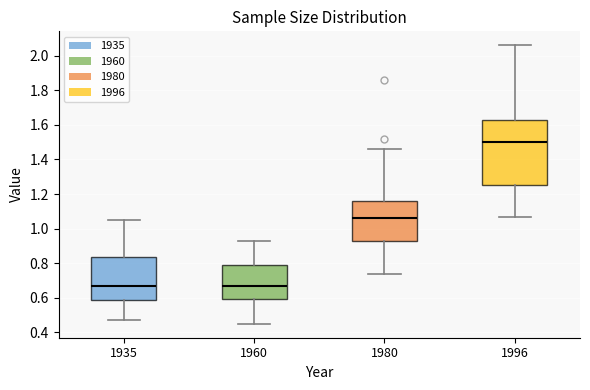

Reading left to right, read every box against the y-axis: the position of its median line, the range the box covers, and the ends of its whiskers. The values are not printed on the chart, so give them approximately, as read against the axis.

1935: median 0.68, box 0.58 to 0.84, whiskers 0.48 to 1.06
1960: median 0.68, box 0.60 to 0.80, whiskers 0.46 to 0.94
1980: median 1.06, box 0.94 to 1.16, whiskers 0.74 to 1.46
1996: median 1.50, box 1.26 to 1.64, whiskers 1.08 to 2.06